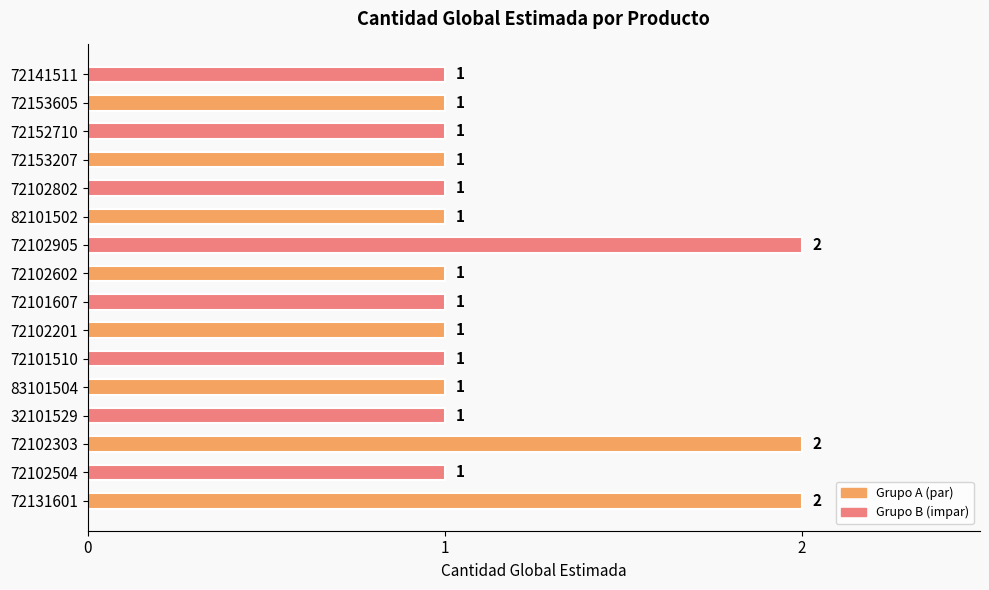

What is the difference between the maximum and minimum values?

1